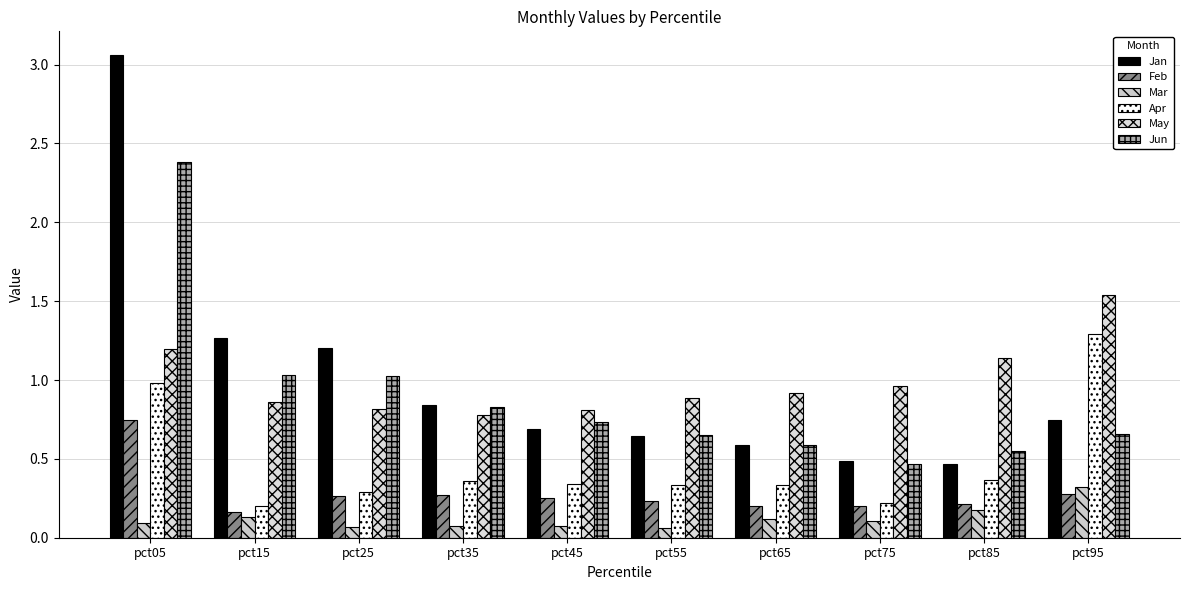

What is the difference between the second highest and minimum values in the Feb series?

0.1